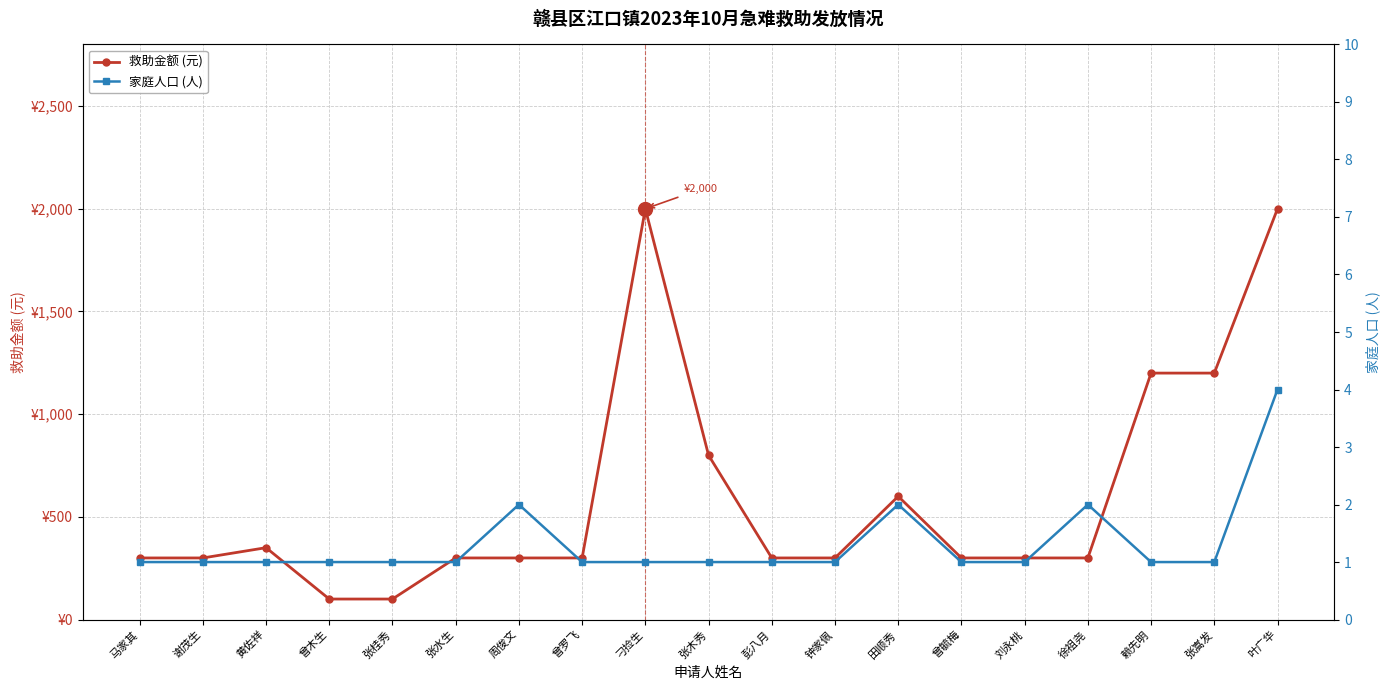

What position from the left is 张桂秀?

5